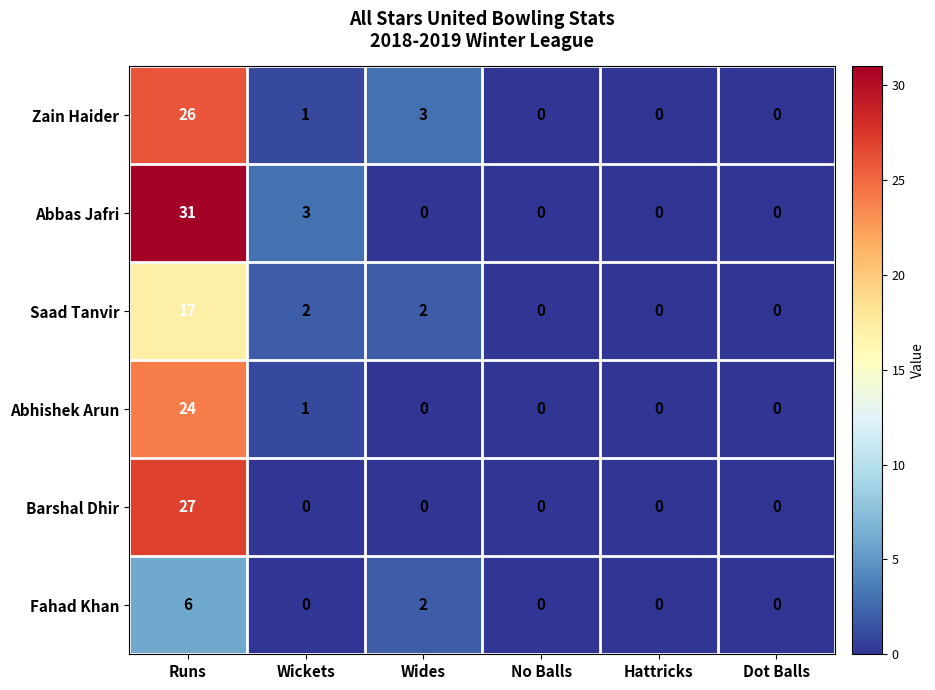

What value does the Saad Tanvir series have at Runs, to the nearest 5?

15